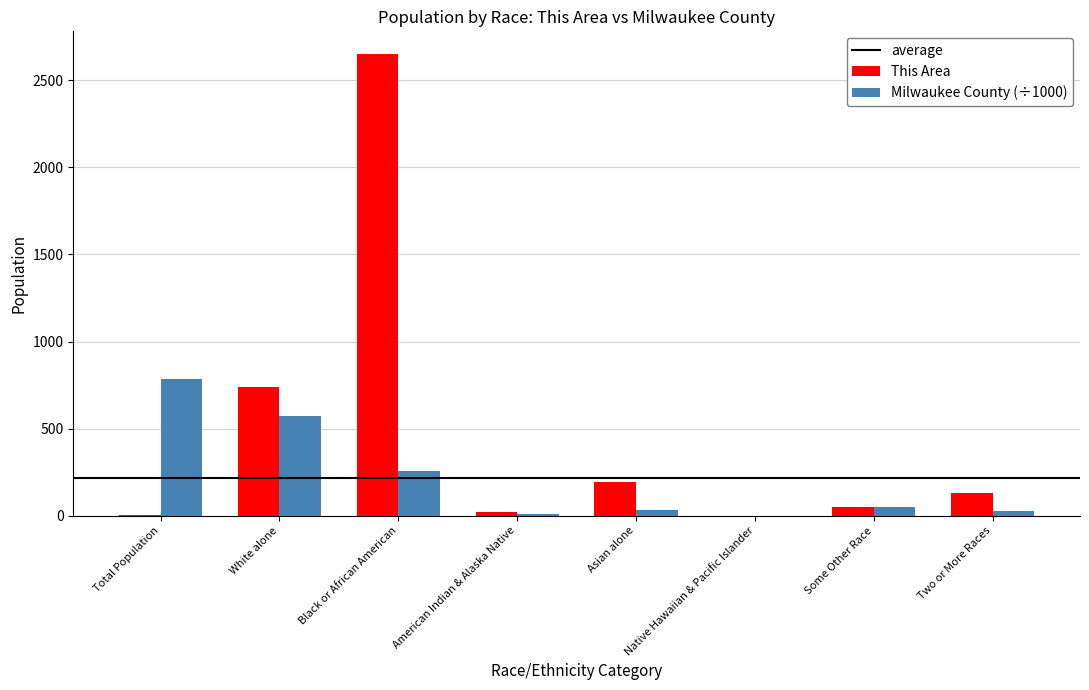

True or false: Milwaukee County (÷1000) has a value of 436.6 at Black or African American.

False